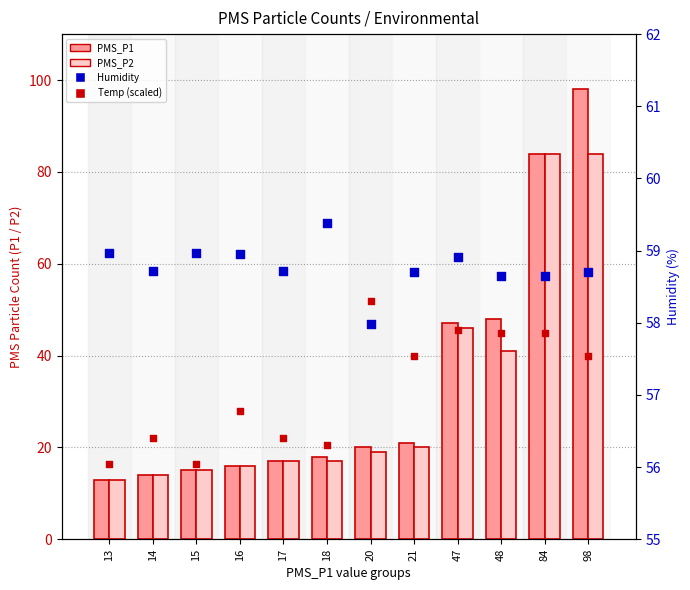

Is the value of Humidity at 21 greater than the value of PMS_P1 at 20?

Yes